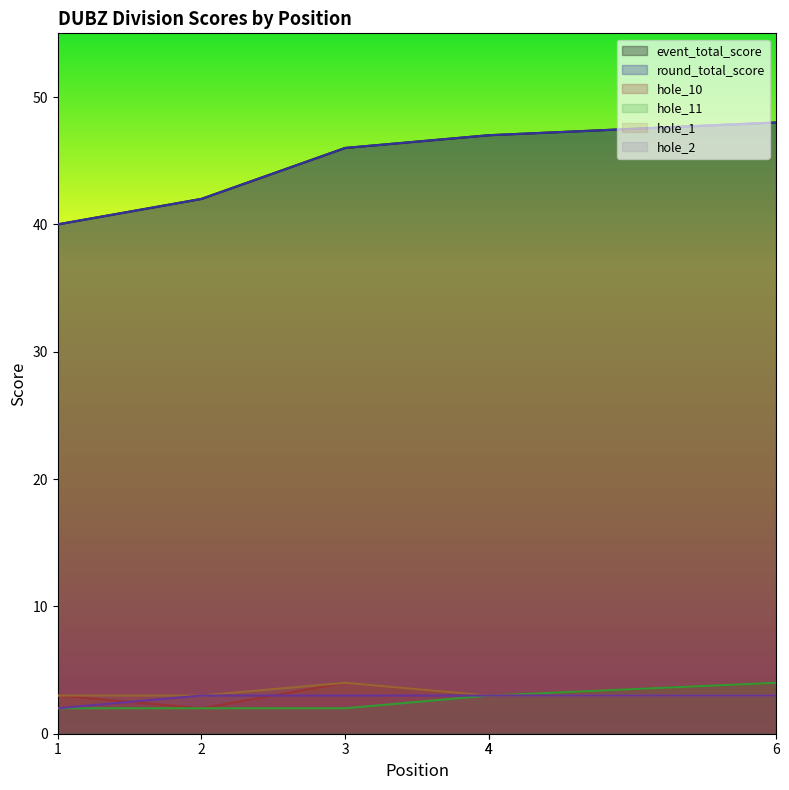

Does the chart display data point markers on the line(s)?

No